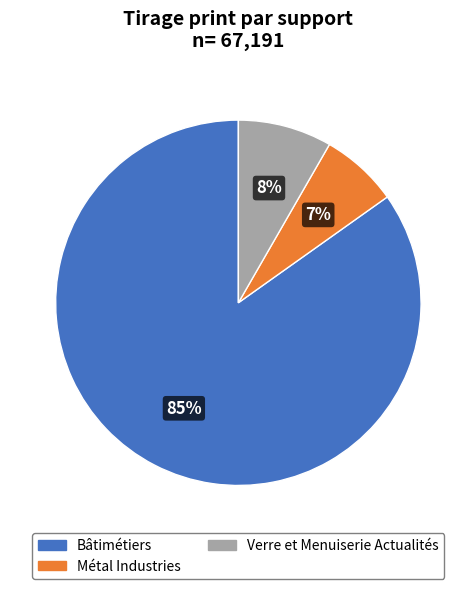

Is the sum of Verre et Menuiserie Actualités and Bâtimétiers greater than half?

Yes